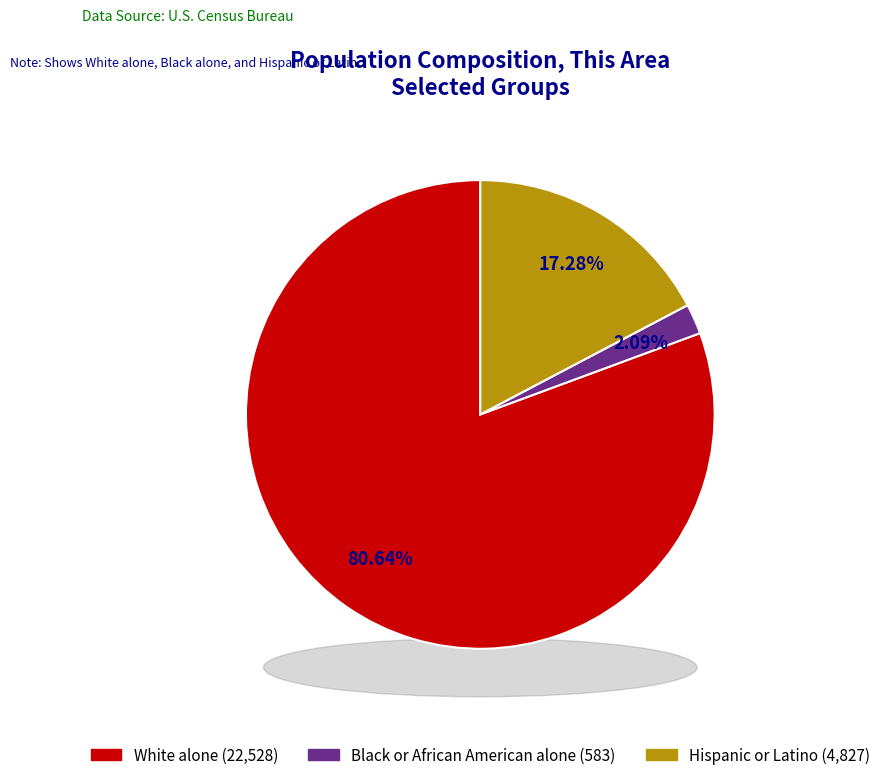

To the nearest percent, what portion does Hispanic or Latino represent?

17%